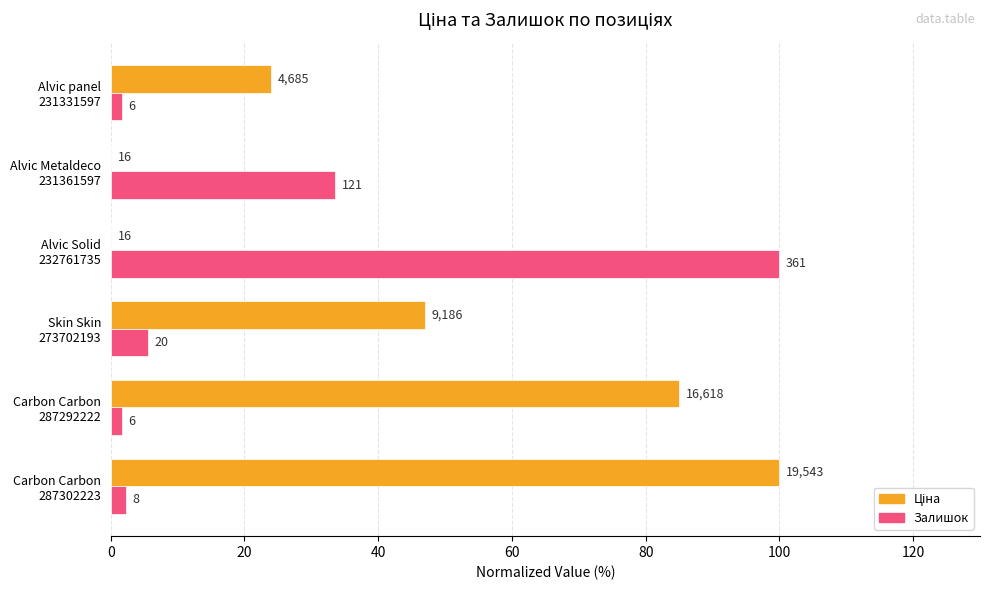

How many groups of bars are there?

6